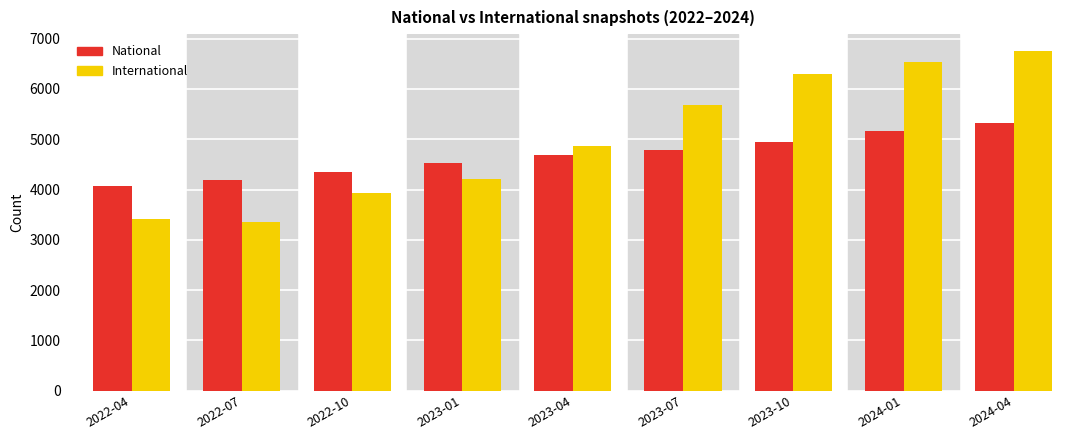

What is the minimum value shown in the chart?

3346